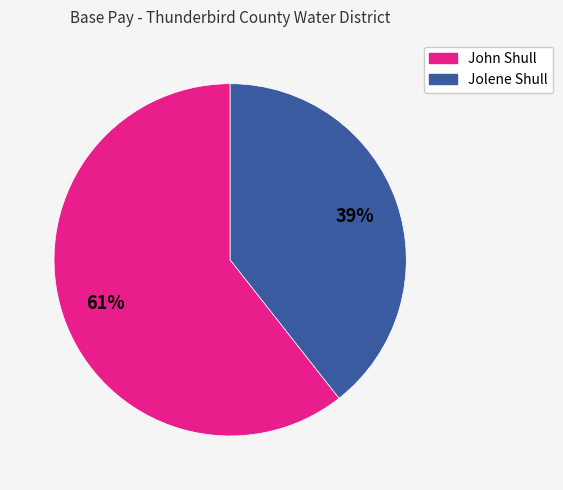

To the nearest percent, what is the combined percentage of John Shull and Jolene Shull?

100%